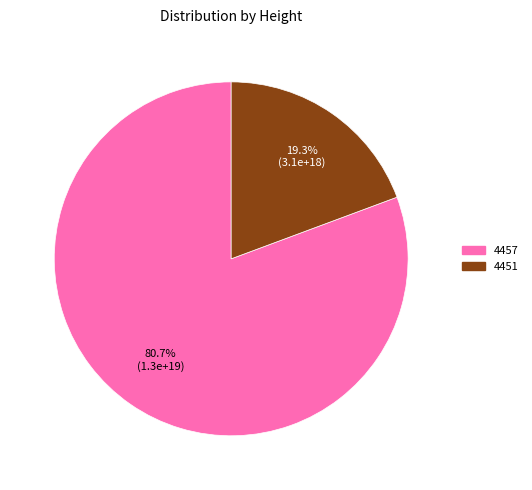

How many slices are in this pie chart?

2